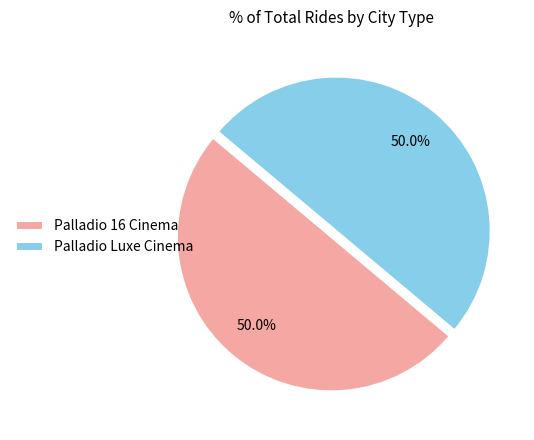

What percentage is NOT represented by Palladio Luxe Cinema?

50.0%